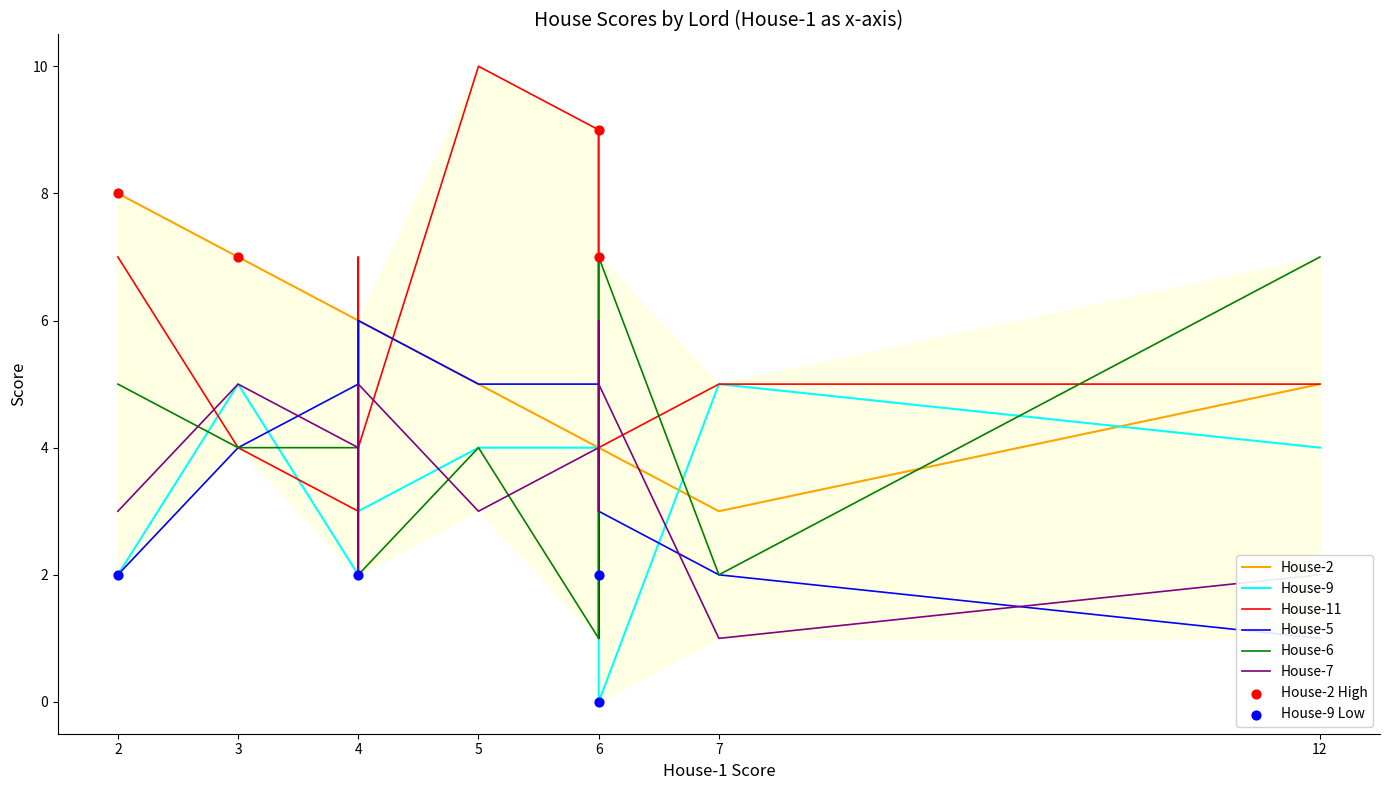

Is the value of House-2 at Lord 3 greater than the value of House-5 at Lord 6?

Yes